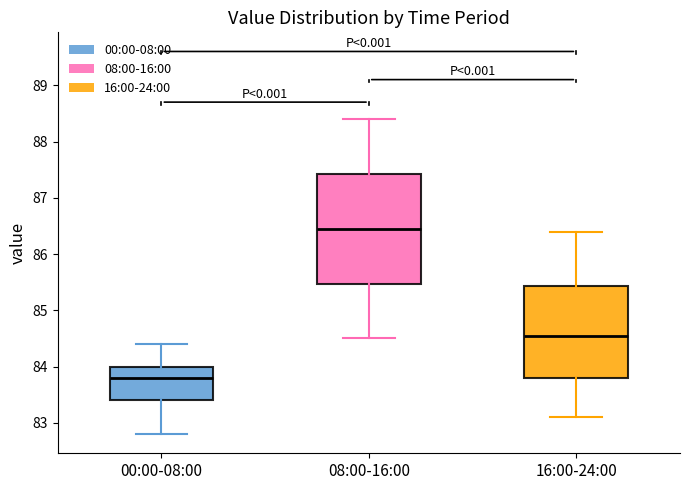

Which box's median line is the lowest?

00:00-08:00